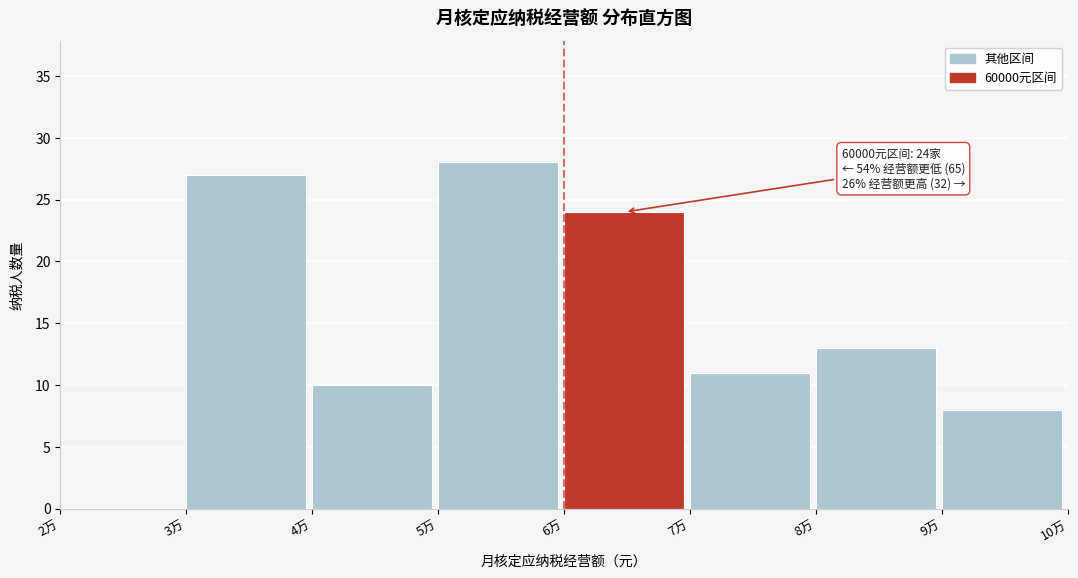

Reading left to right, transcribe all the data shown in this chart.

2万=0	3万=27	4万=10	5万=28	6万=24	7万=11	8万=13	9万=8